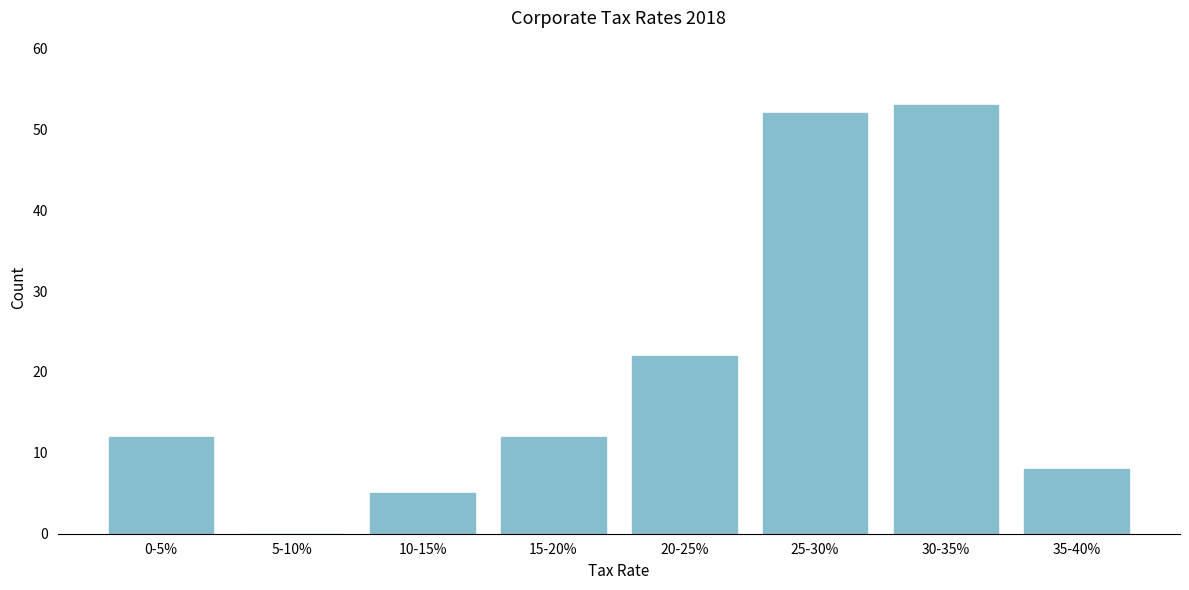

Reading left to right, transcribe all the data shown in this chart.

0-5%=12	5-10%=0	10-15%=5	15-20%=12	20-25%=22	25-30%=52	30-35%=53	35-40%=8